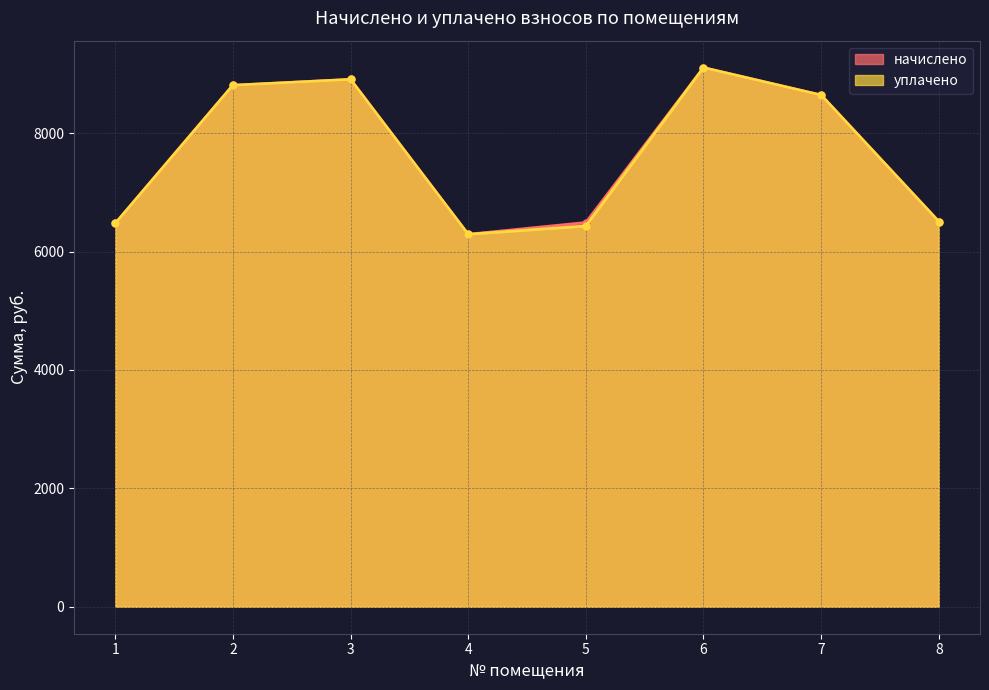

What is the difference between the second highest and second lowest values in the начислено series?

2434.3